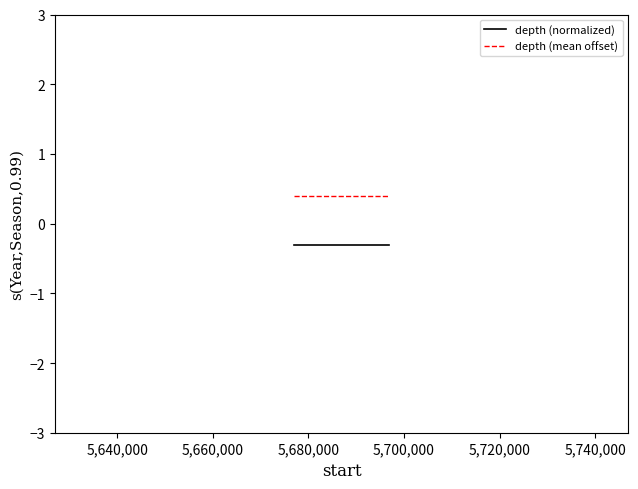

Rank the series by their maximum value, from highest to lowest.

depth (mean offset), depth (normalized)